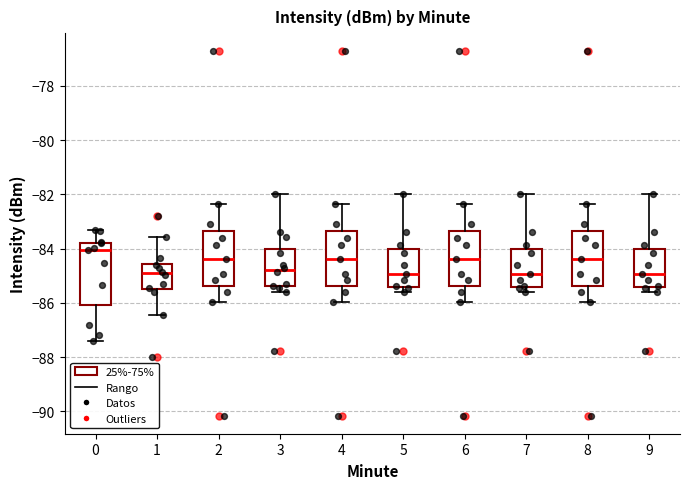

Where is the lower edge of the box at x = 4 on the y-axis? The values are not printed on the chart, so give them approximately, as read against the axis.

-85.4